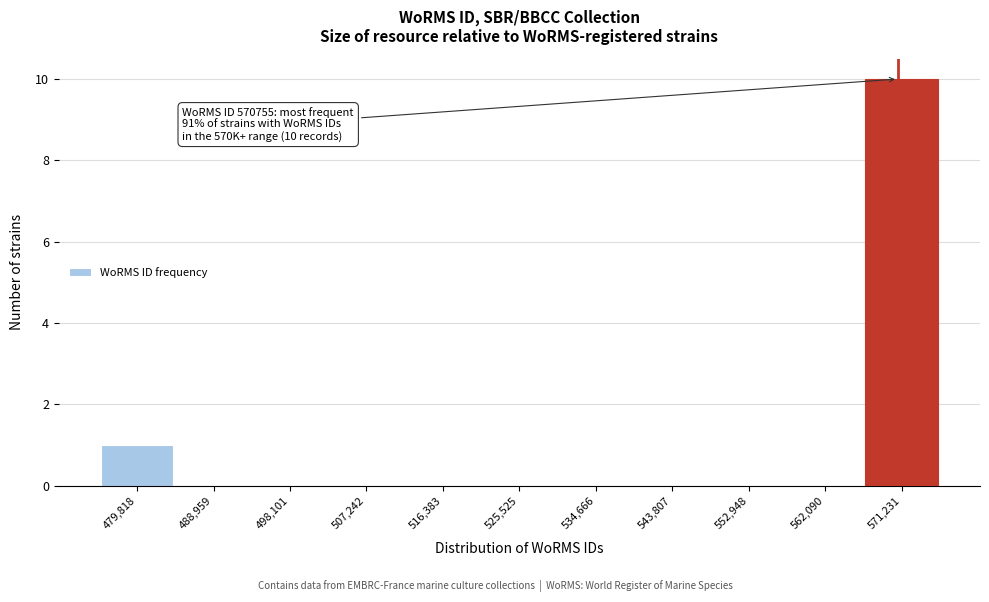

Over which range of the x-axis is the bar tallest?

567000 to 576000